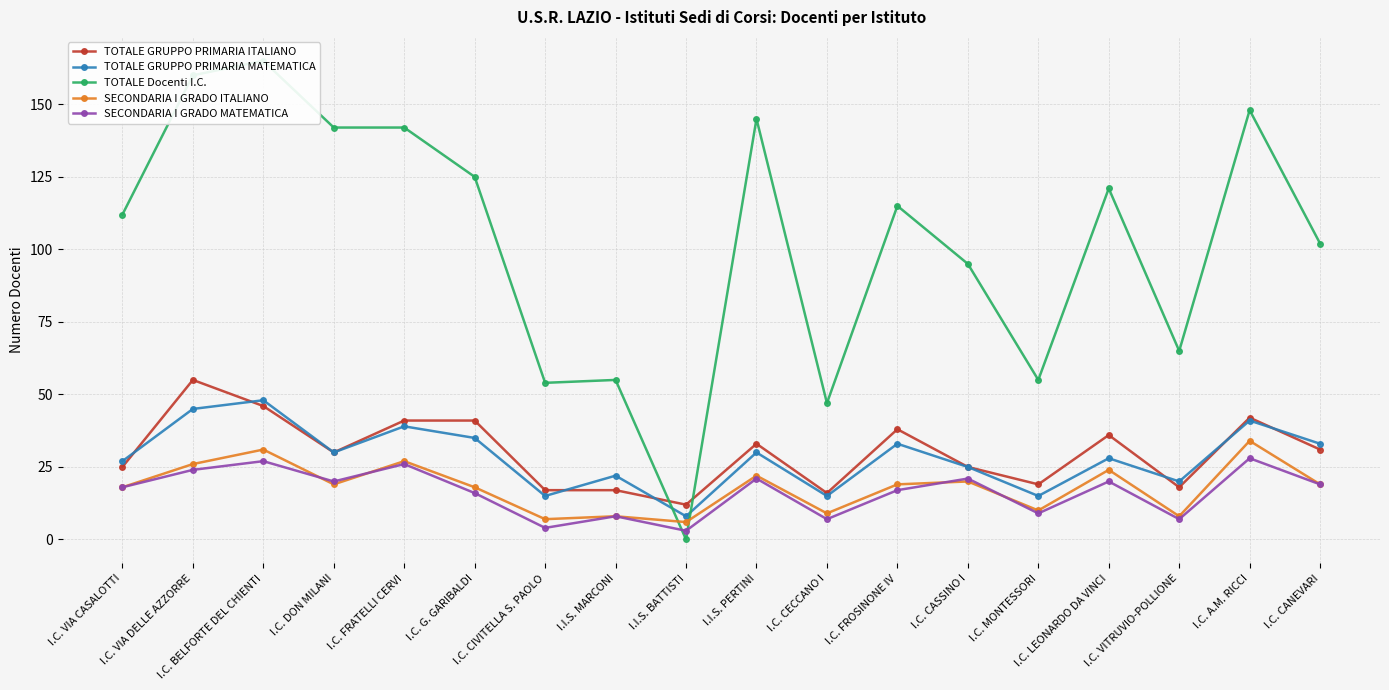

How many interior local peaks does the TOTALE GRUPPO PRIMARIA MATEMATICA series have?

7